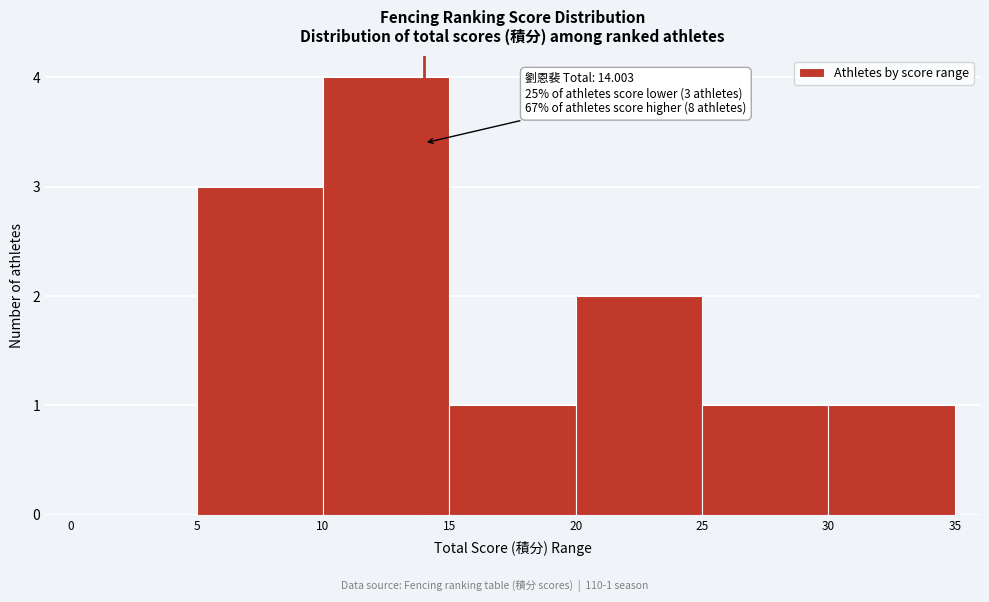

Which range on the x-axis has the tallest bar?

10 to 15